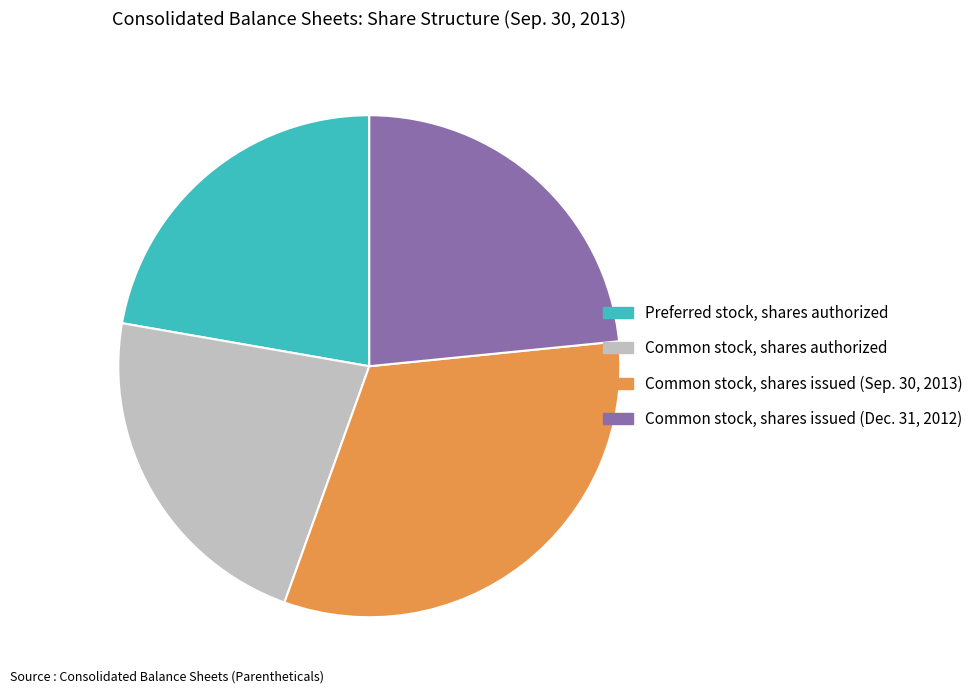

Do Common stock, shares authorized and Preferred stock, shares authorized together represent more than half of the pie?

No